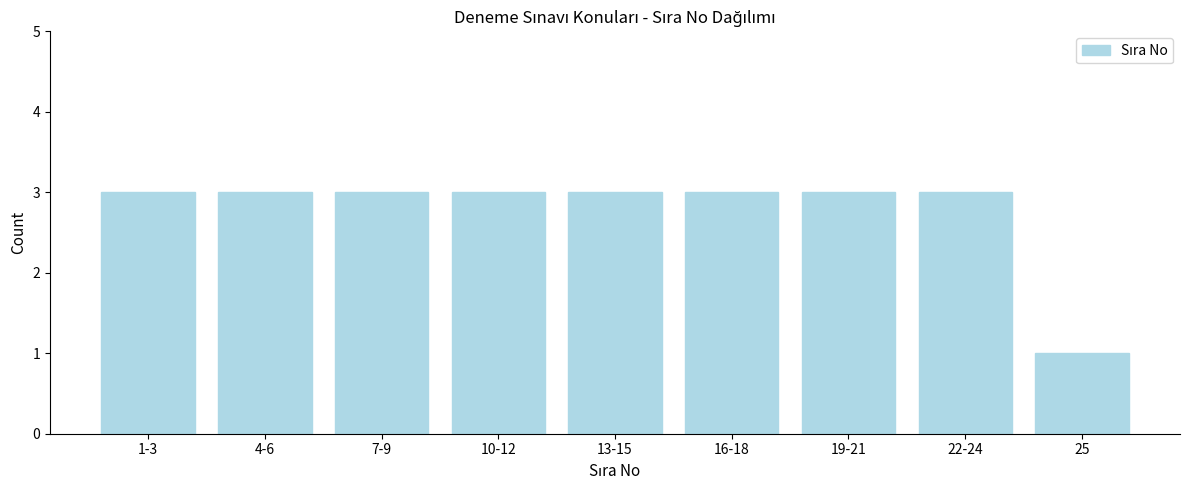

Reading right to left, list all the values displayed in this chart.

1	3	3	3	3	3	3	3	3